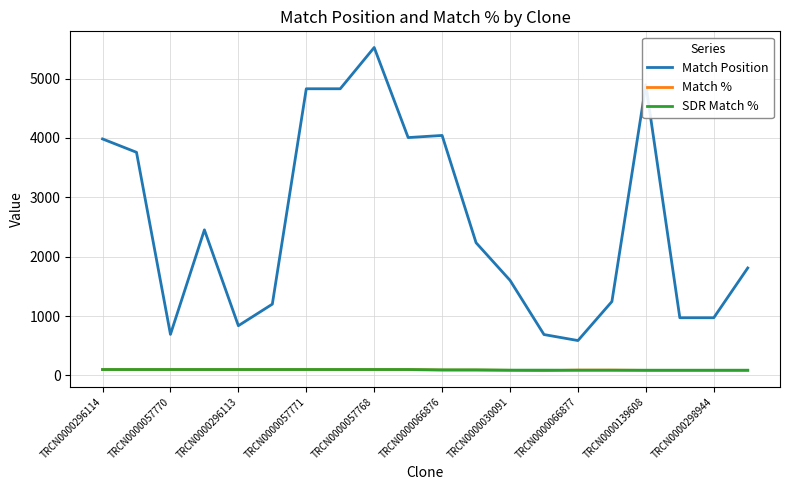

What is the highest value of the Match Position series?

5523